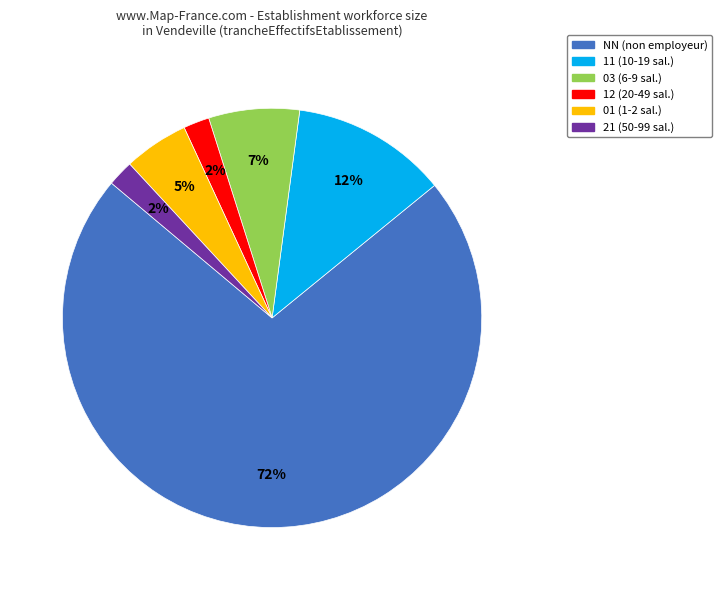

To the nearest percent, what is the difference between the largest and smallest slice percentages?

70%